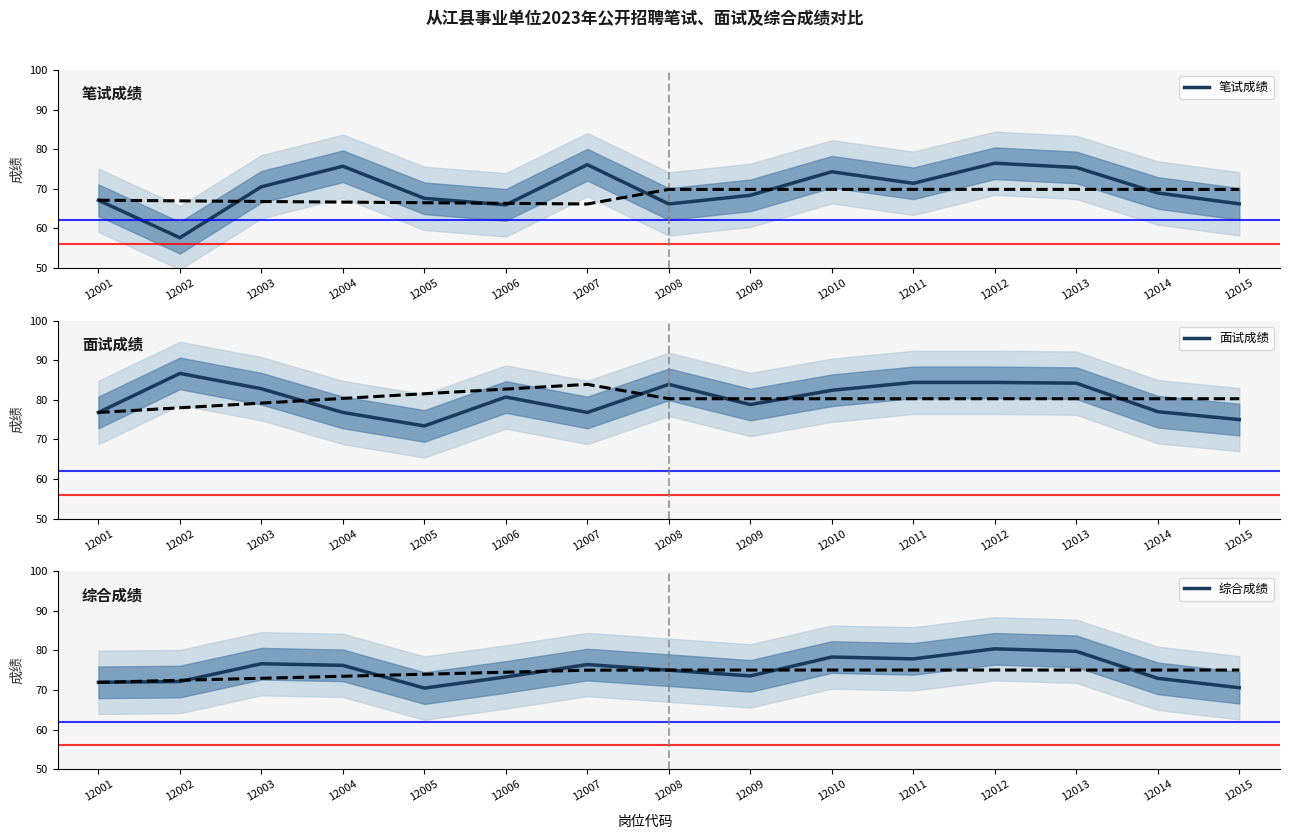

What is the difference between the 笔试成绩 values at 12008 and 12014?

2.8